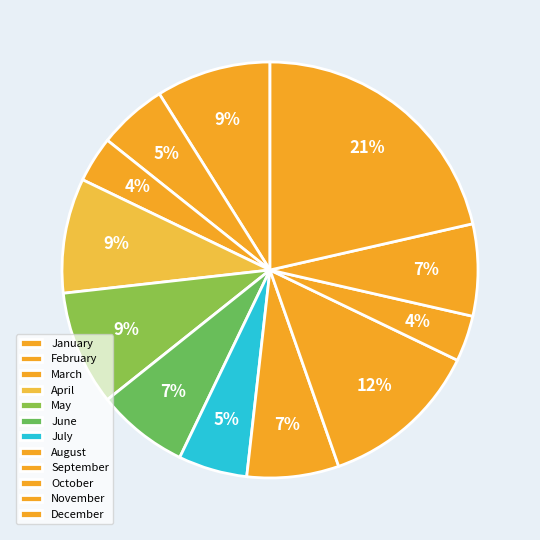

How many slices are in this pie chart?

12